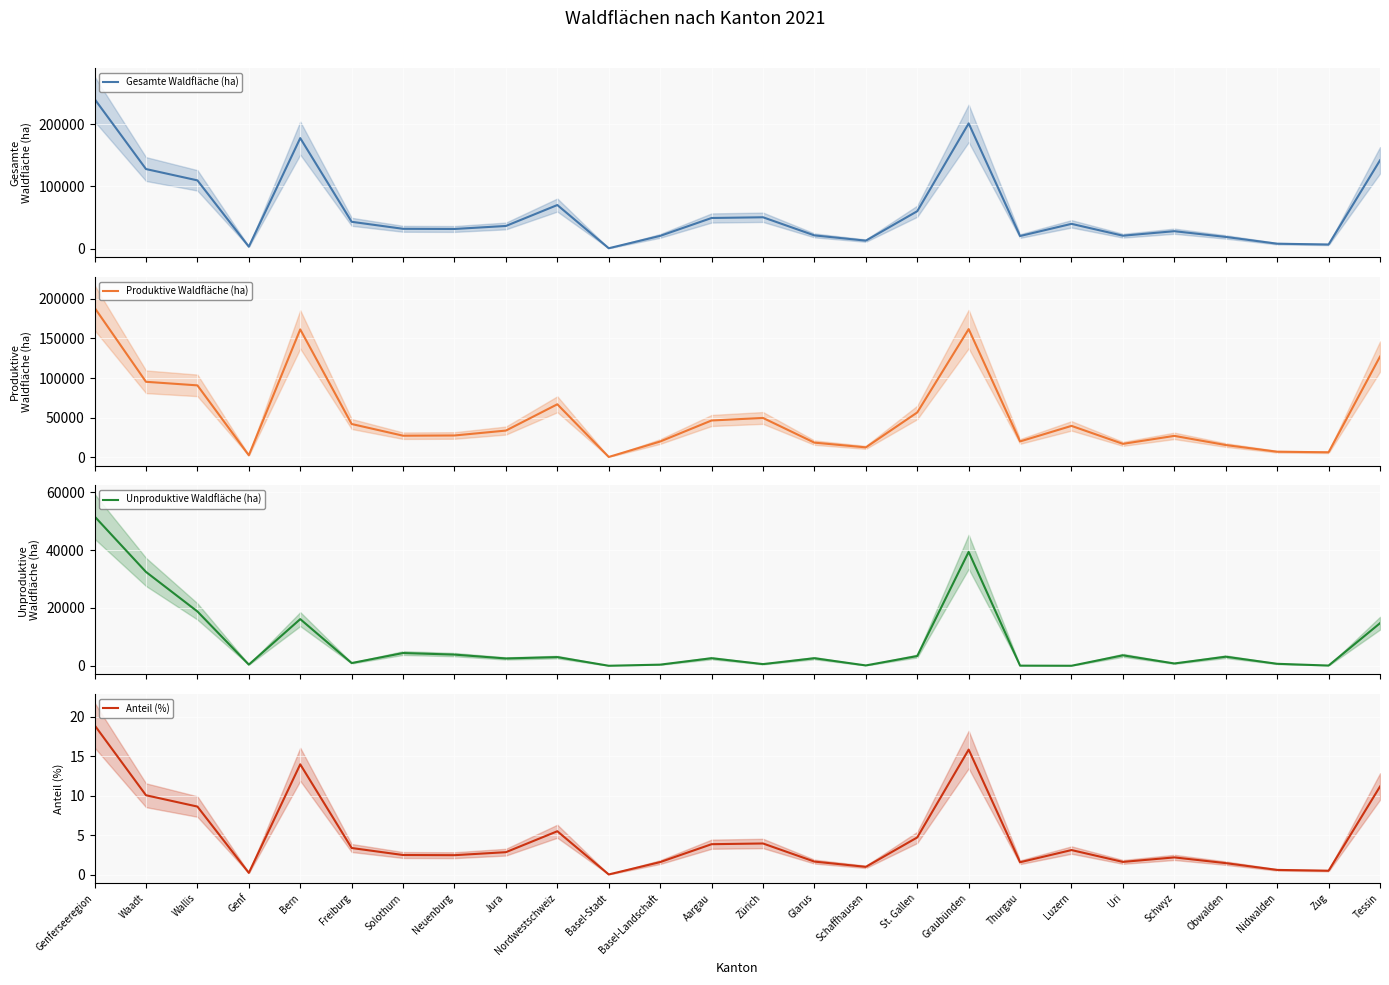

Which series has the largest range (max minus min)?

Gesamte Waldfläche (ha)